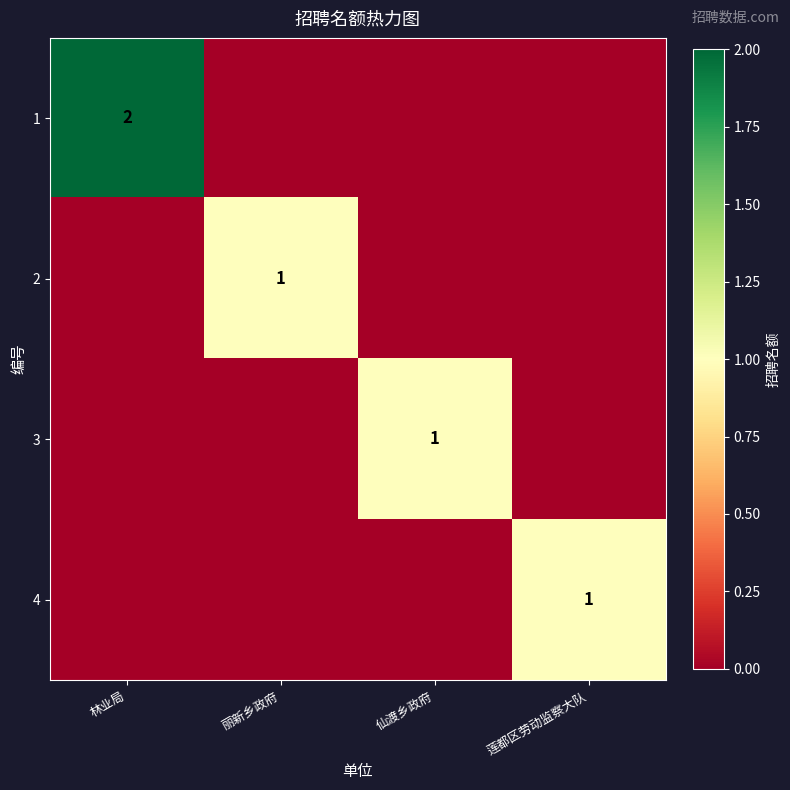

The 1 series shows 1 at 林业局. True or false?

False